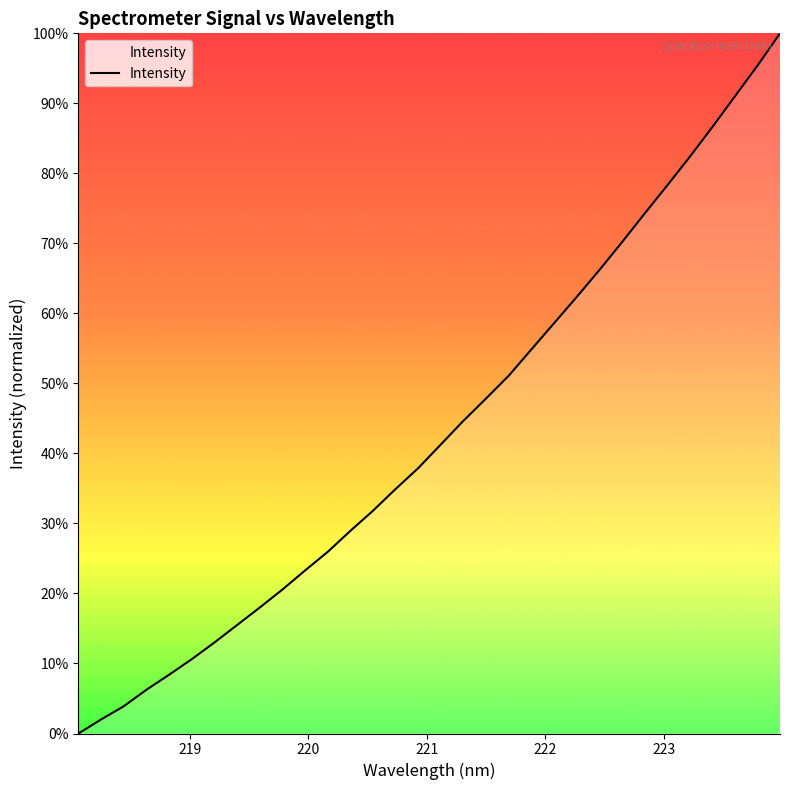

How many series are shown in this chart?

1